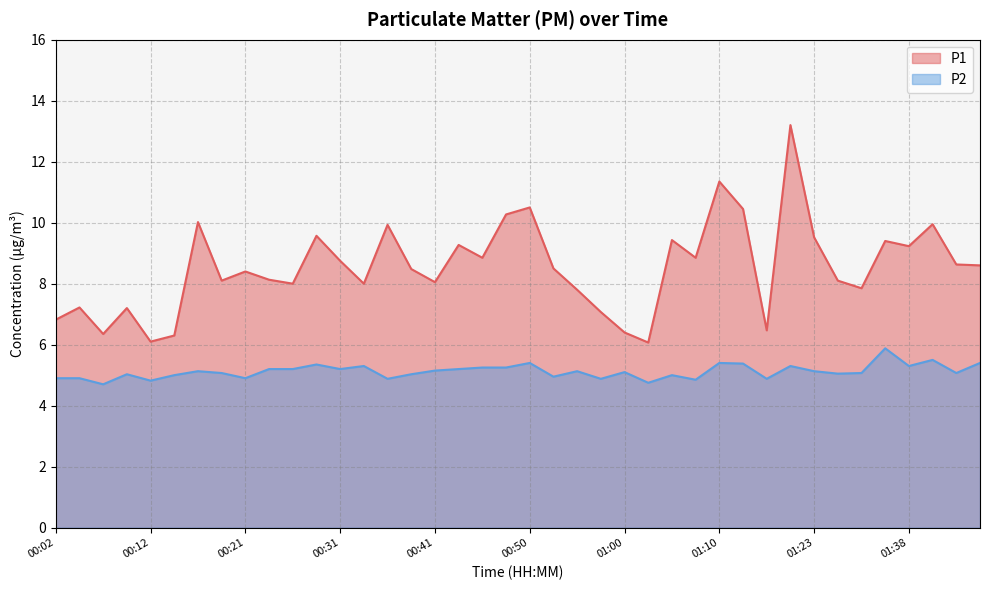

What is the difference between the second highest and second lowest values in the P2 series?

0.8